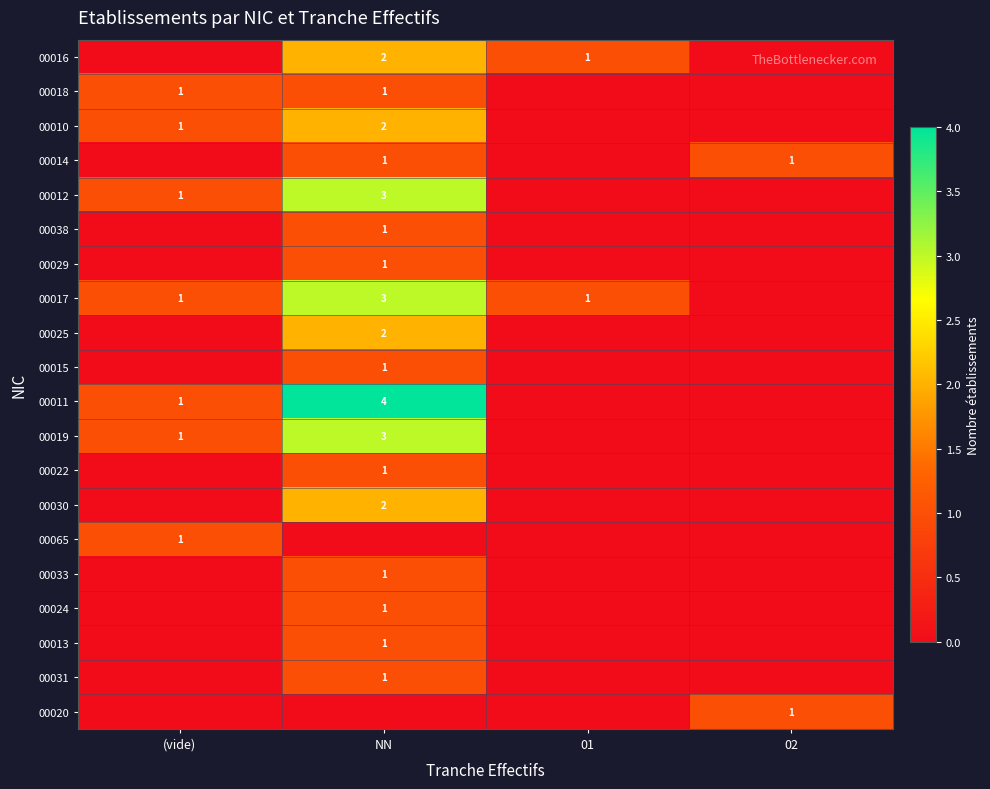

Is it true that 00019 equals 1 at (vide)?

True